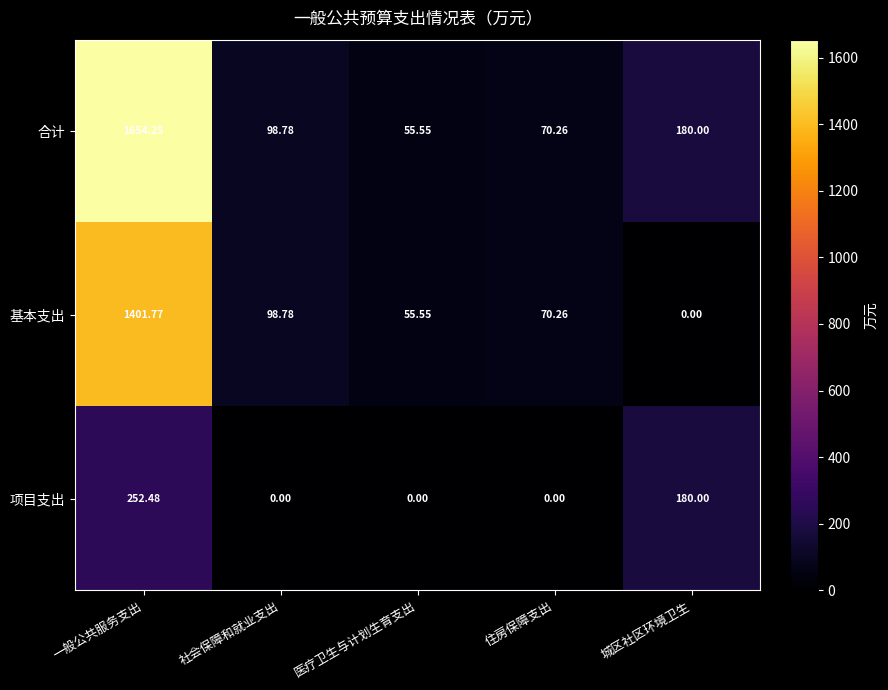

Which category has the highest value in the 项目支出 series?

一般公共服务支出